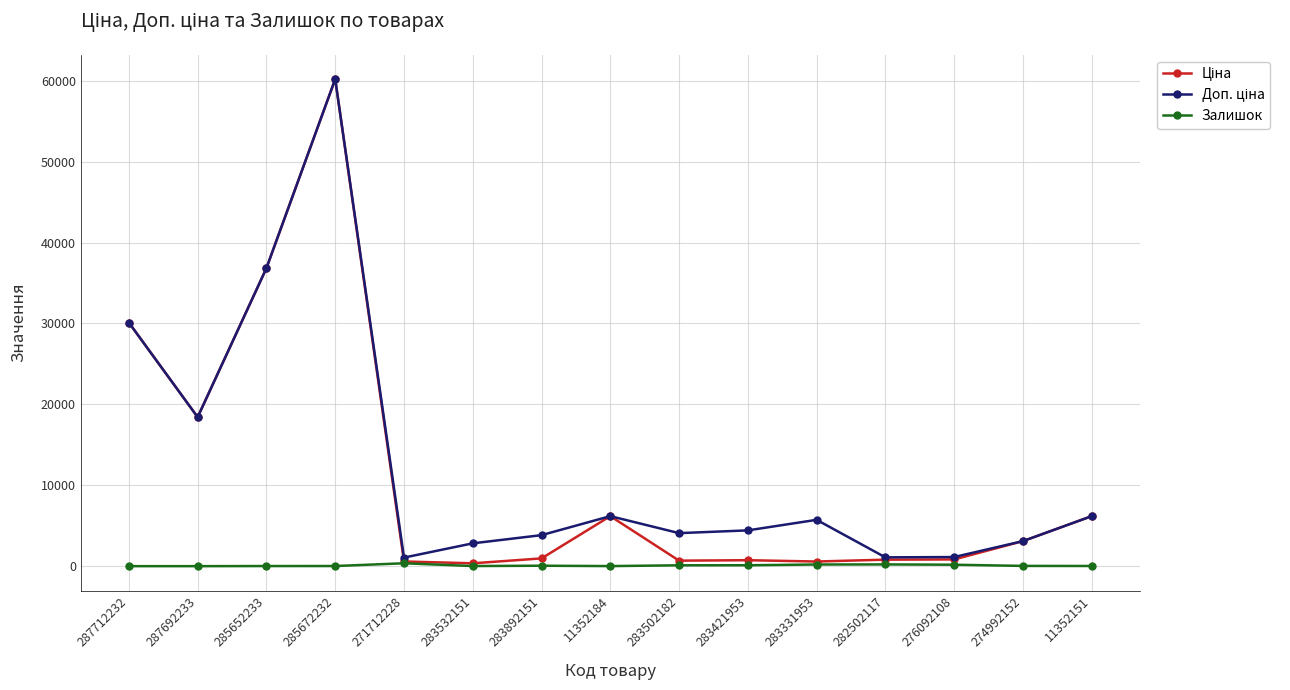

How many series are shown in this chart?

3